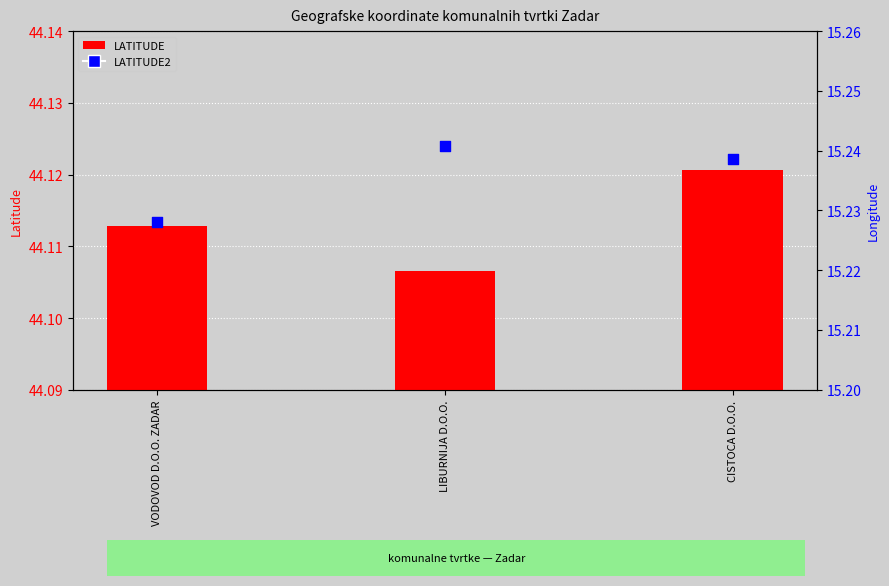

What is the total value across all series at LIBURNIJA D.O.O.?

59.3